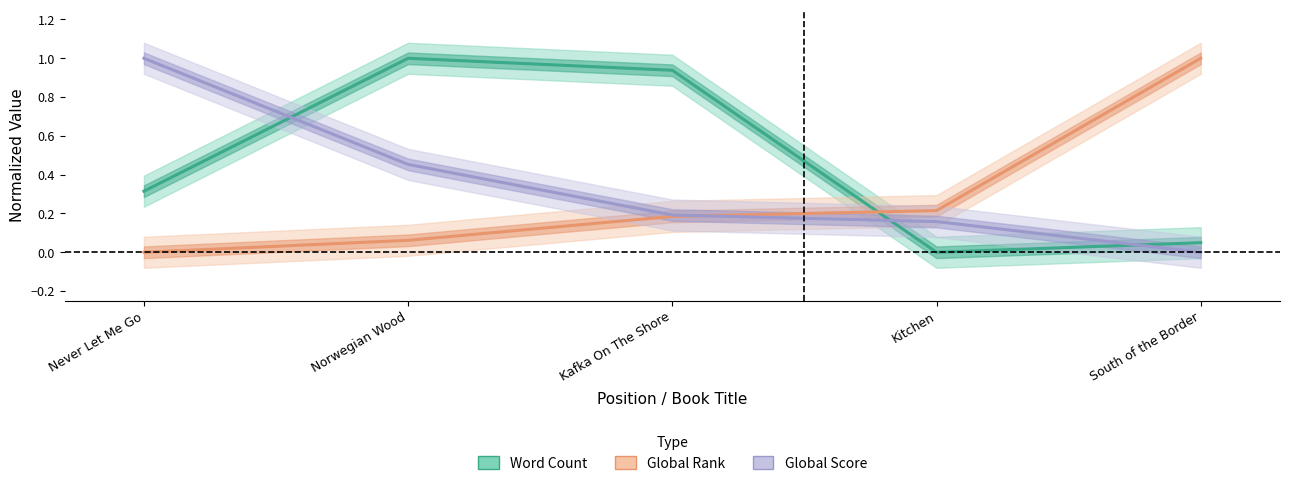

What is the label of the 1st point from the left?

Never Let Me Go